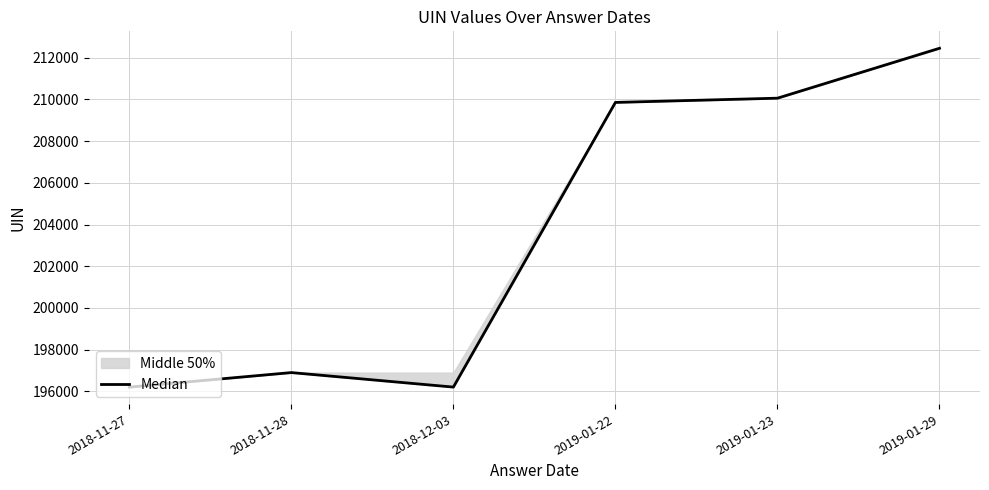

At which label is the value closest to 204328?

2019-01-22